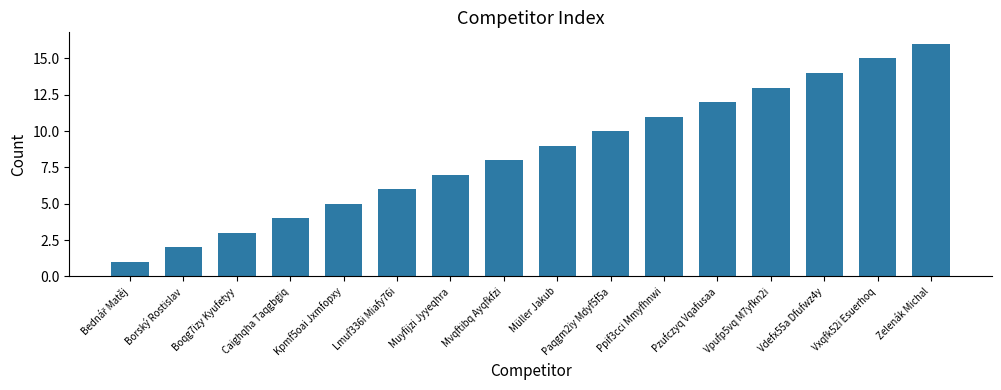

How many data points does each series have?

16